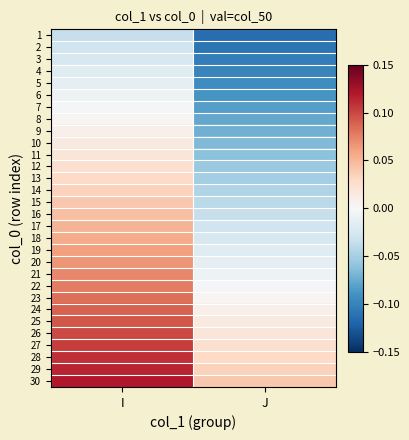

What is the smallest value displayed?

-0.1